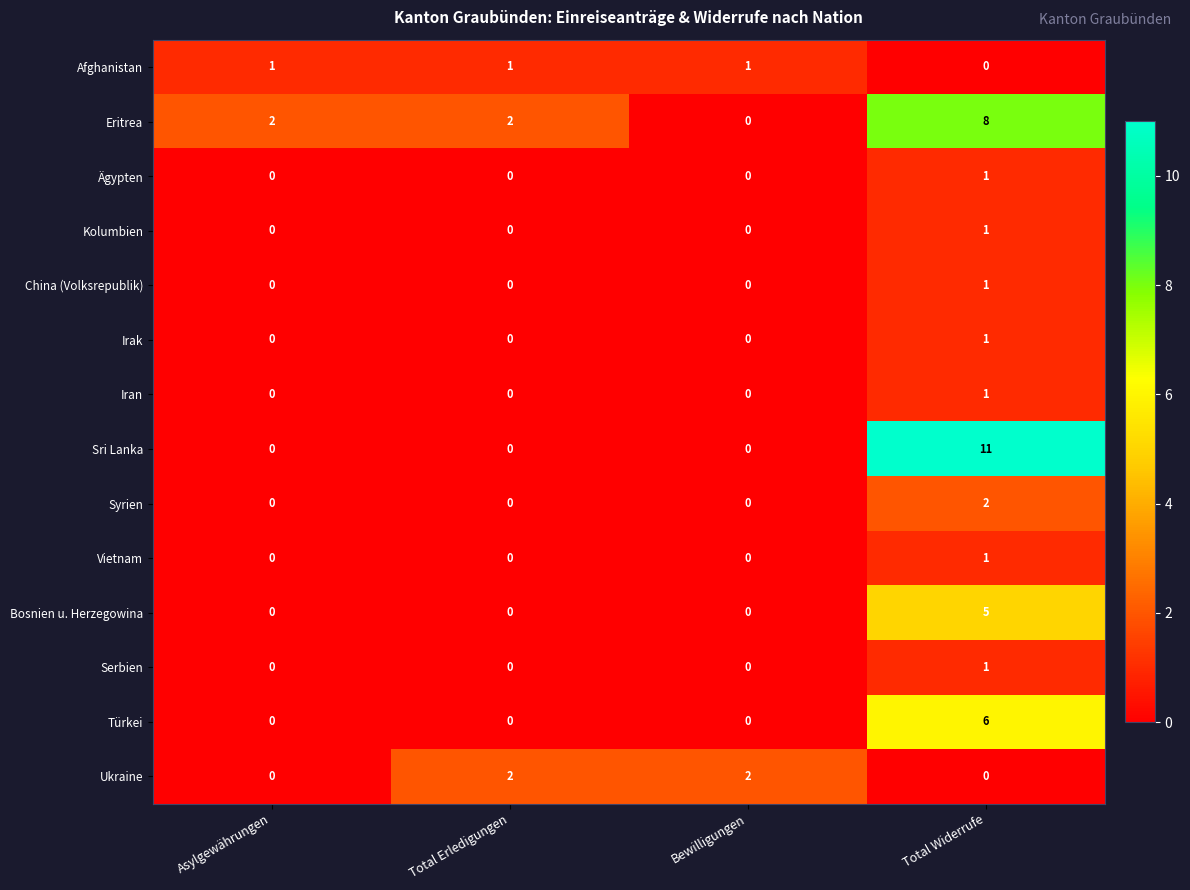

At how many categories does at least one series exceed 3?

1